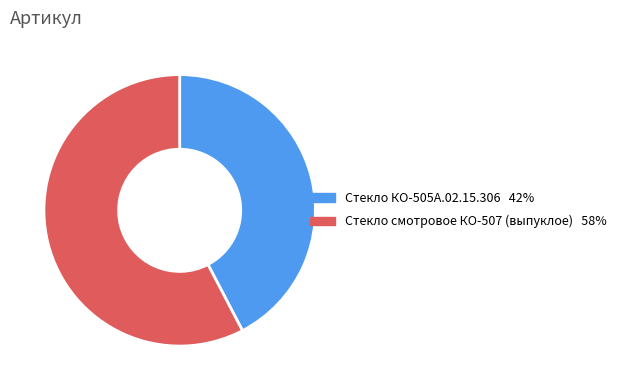

Rank the categories by value from highest to lowest.

Стекло смотровое КО-507 (выпуклое), Стекло КО-505А.02.15.306